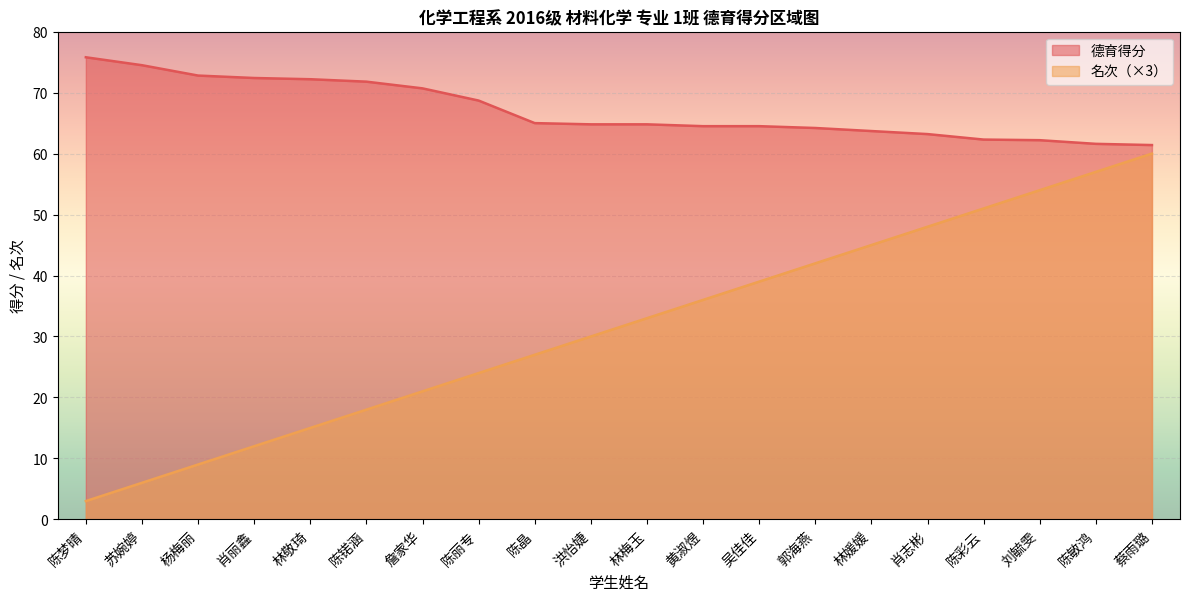

Reading left to right, extract all data points from this chart.

德育得分: 75.8	74.5	72.8	72.4	72.2	71.8	70.7	68.7	65.0	64.8	64.8	64.5	64.5	64.2	63.7	63.2	62.3	62.2	61.6	61.4
名次: 3.0	6.0	9.0	12.0	15.0	18.0	21.0	24.0	27.0	30.0	33.0	36.0	39.0	42.0	45.0	48.0	51.0	54.0	57.0	60.0